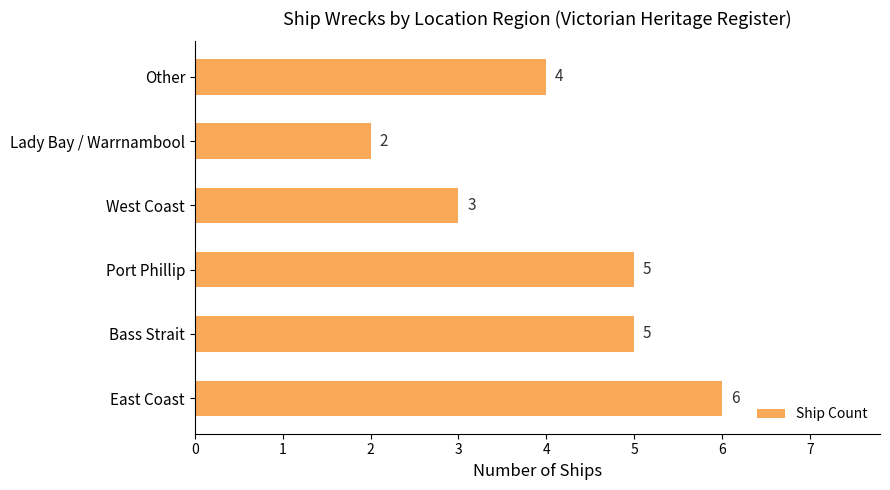

How many distinct data groups are displayed?

1